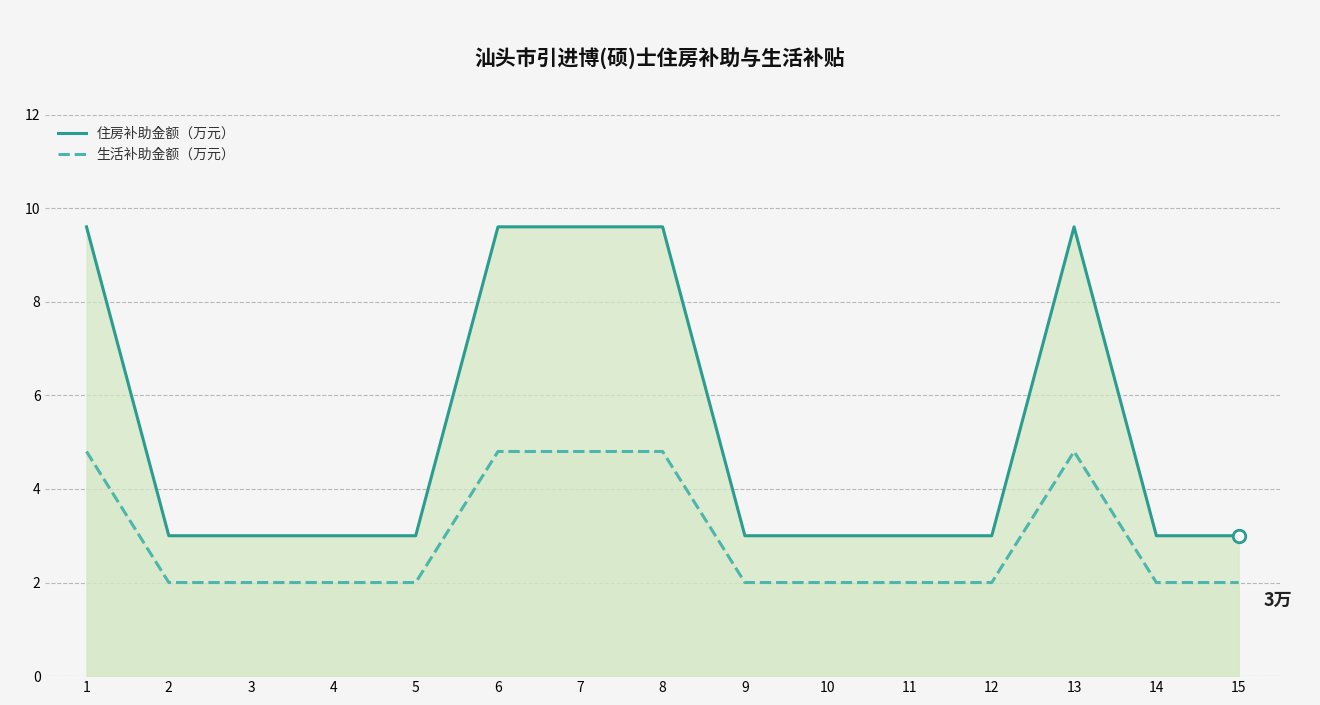

What is the value of the 住房补助金额（万元） point at the 15th from the left?

3.0